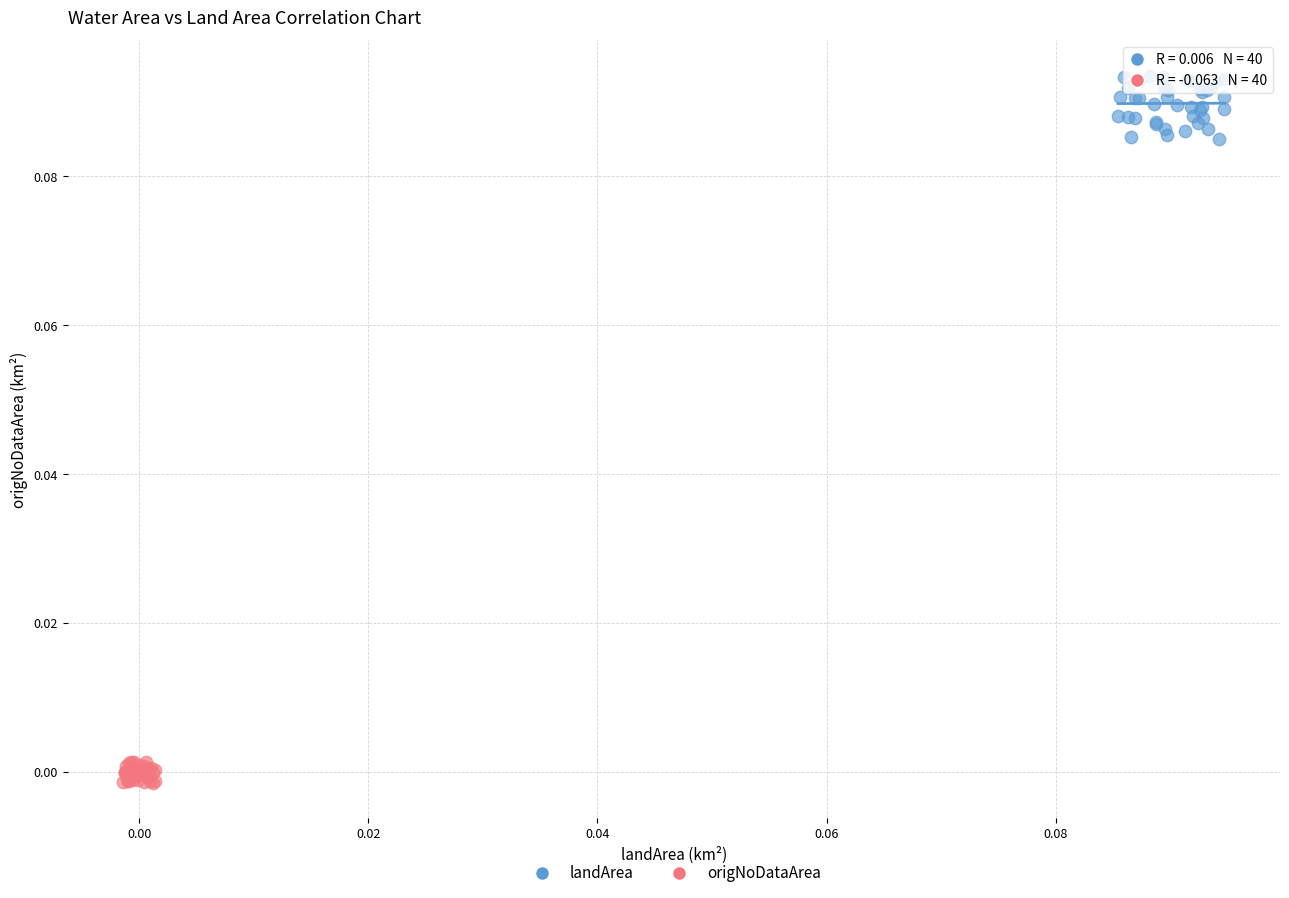

Which series has the widest spread of Y values?

landArea